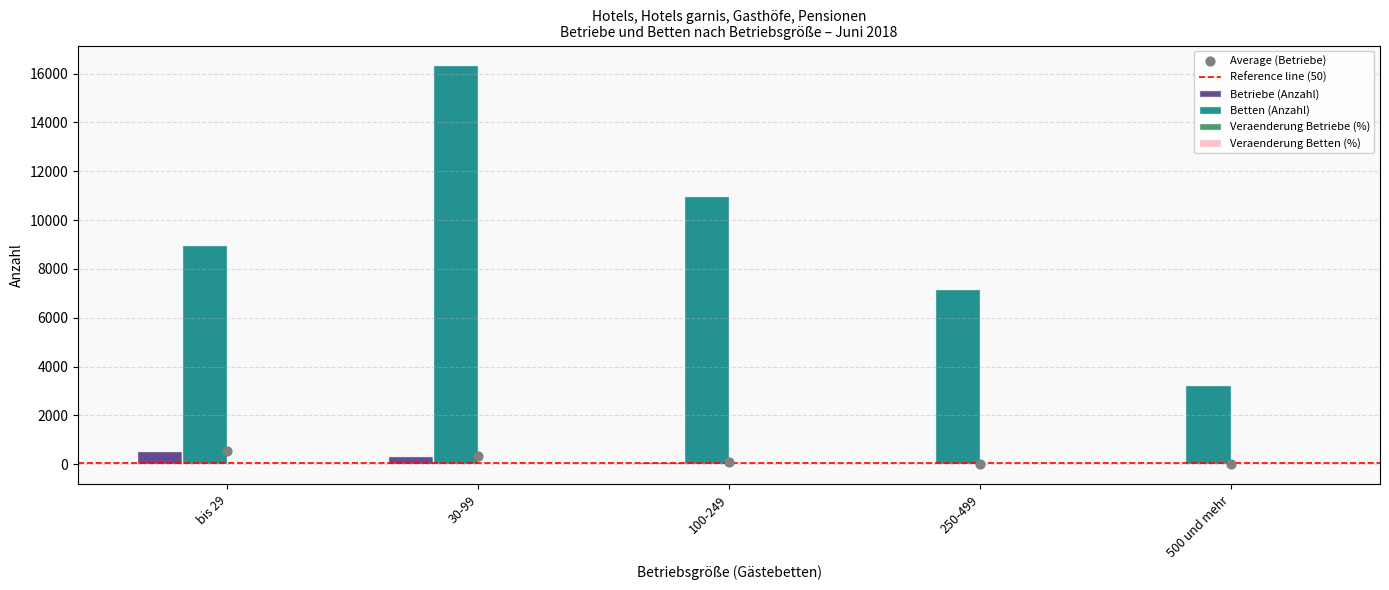

Which series has the widest spread of Y values?

Betten (Anzahl)